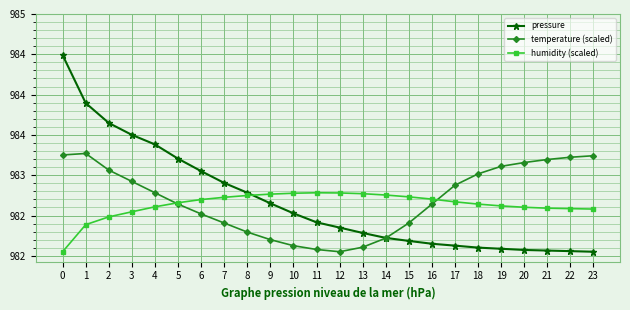

Rank the series at 19 from lowest to highest value.

pressure, humidity (scaled), temperature (scaled)